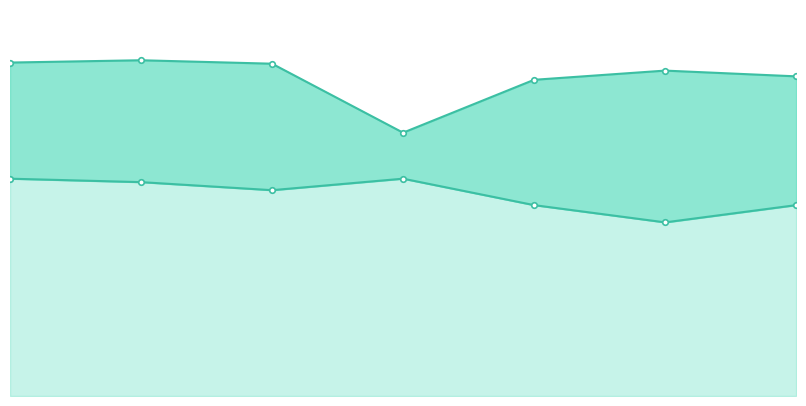

Rank the categories by Temp Min (°C) value from highest to lowest.

2020-09-14, 2020-09-17, 2020-09-15, 2020-09-16, 2020-09-18, 2020-09-20, 2020-09-19